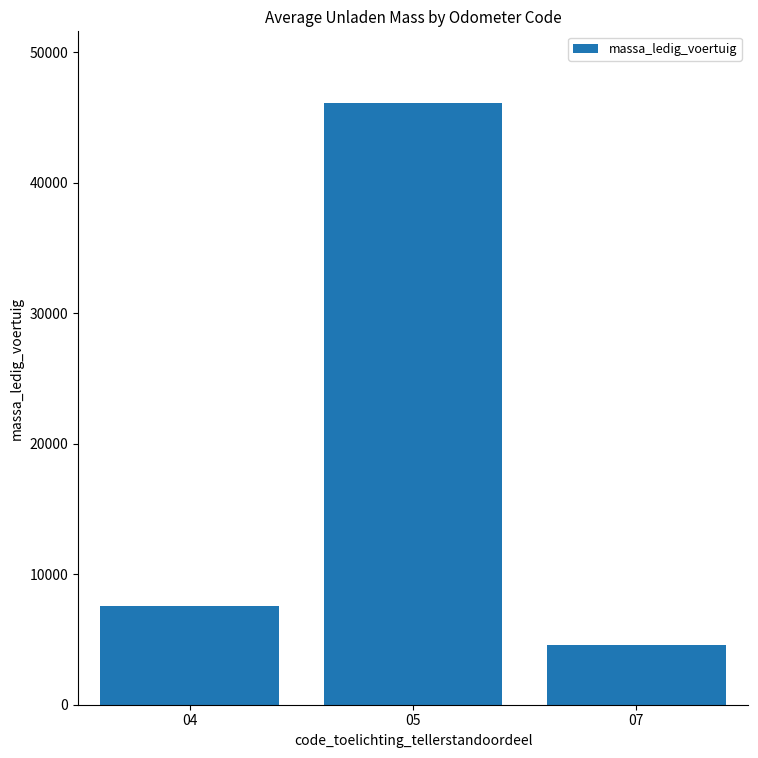

How many bars are there in total?

3